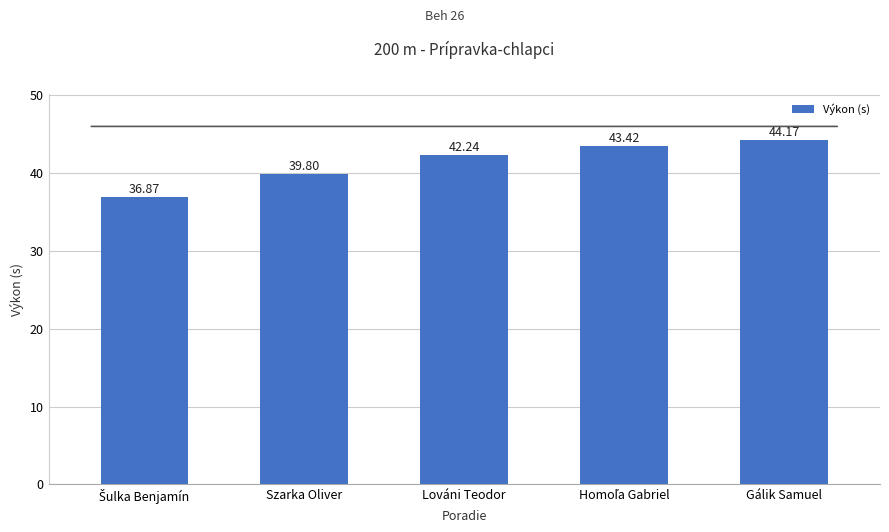

What is the maximum value shown in the chart?

44.2